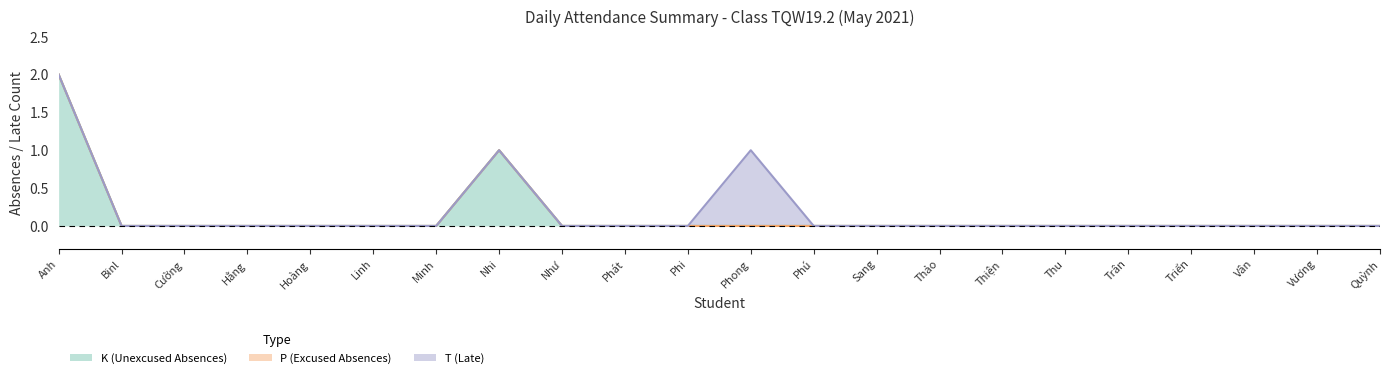

What is the total value across all series at Lê Nguyên Anh?

2